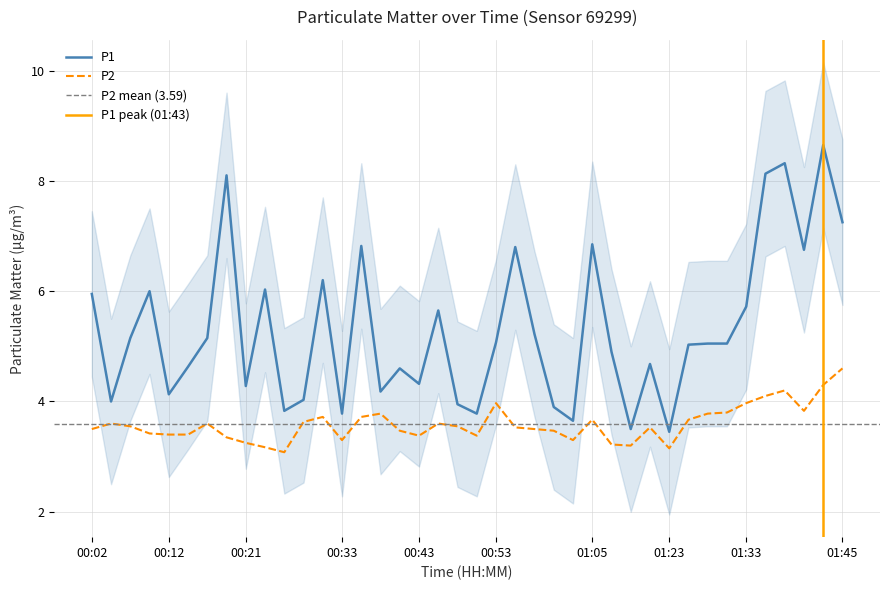

Which category has the highest value in the P2 series?

01:45